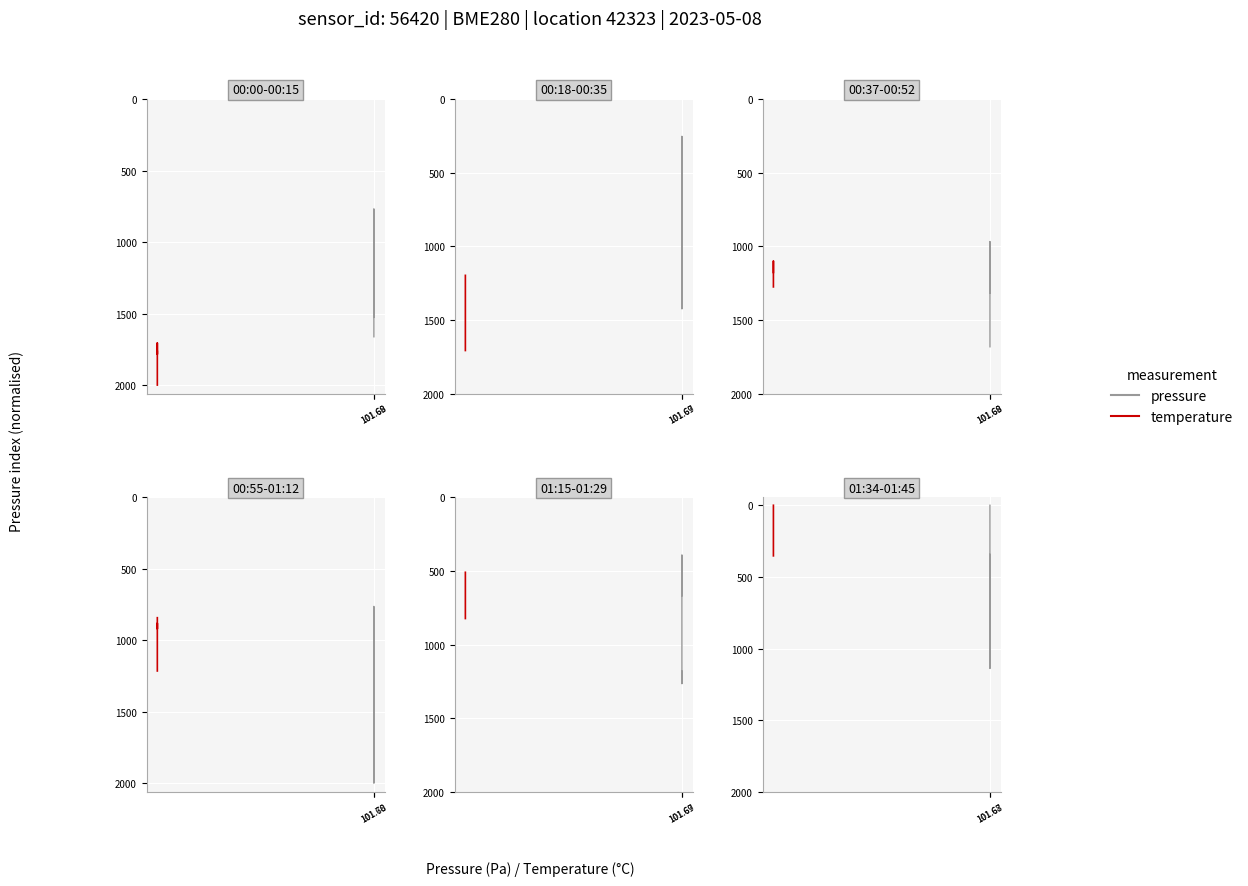

At which label does pressure reach its peak?

101.68